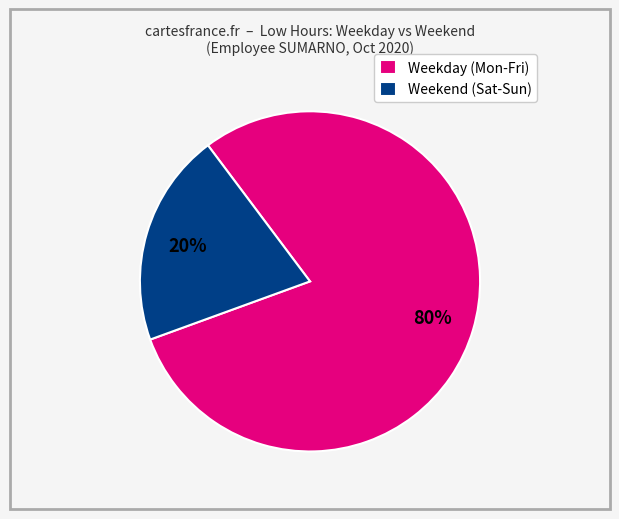

Between Weekday (Mon-Fri) and Weekend (Sat-Sun), which is larger?

Weekday (Mon-Fri)